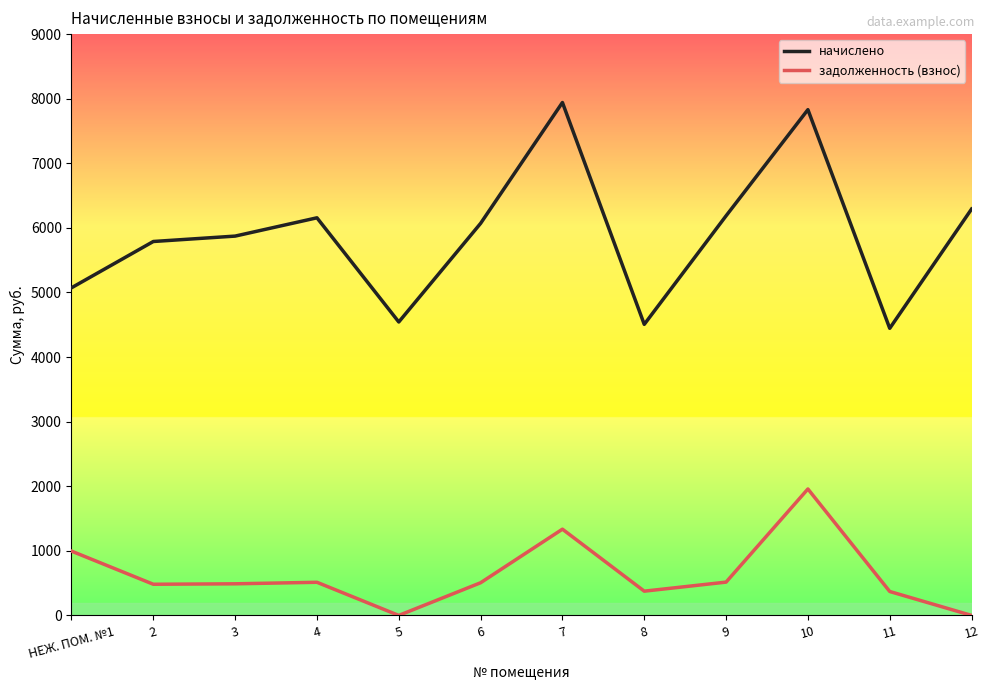

What is the maximum value for задолженность (взнос)?

1957.6